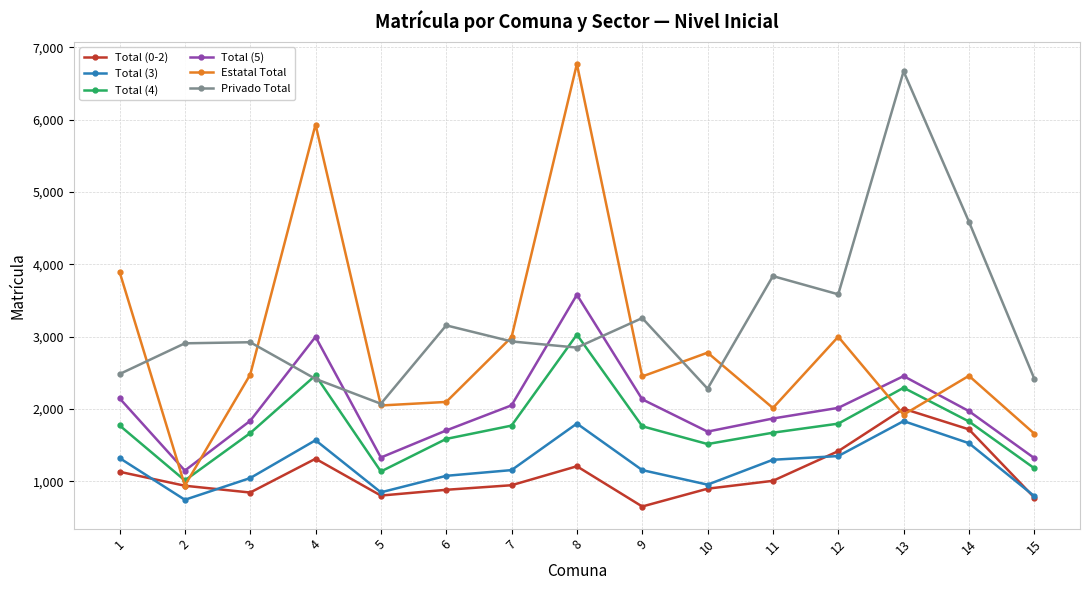

Which series has the largest total across all categories?

Privado Total